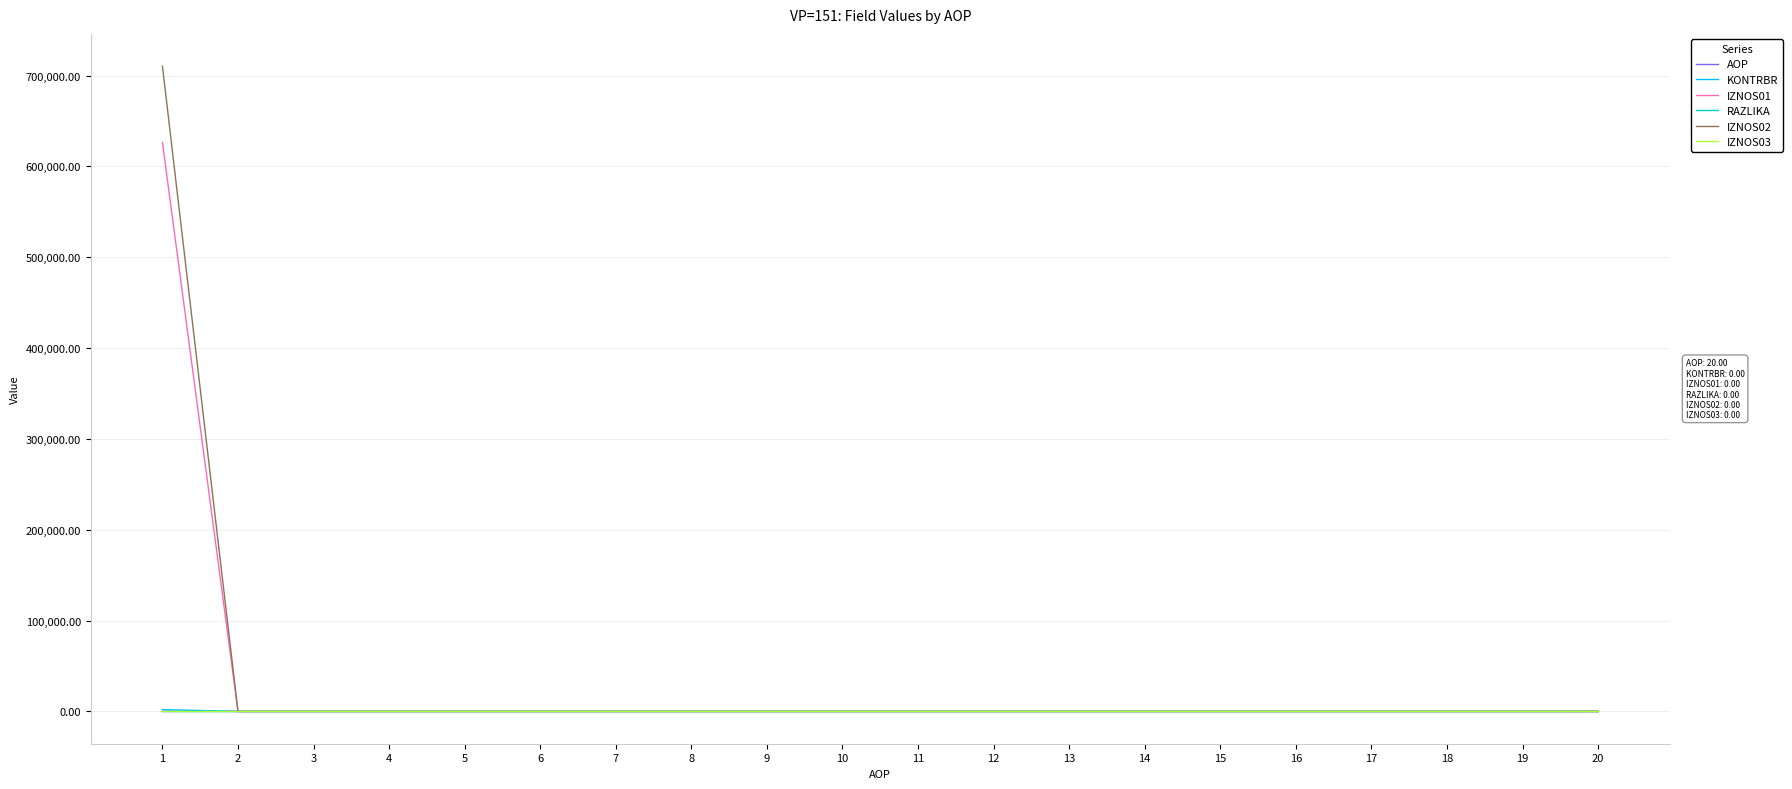

Which series has the largest range (max minus min)?

IZNOS02